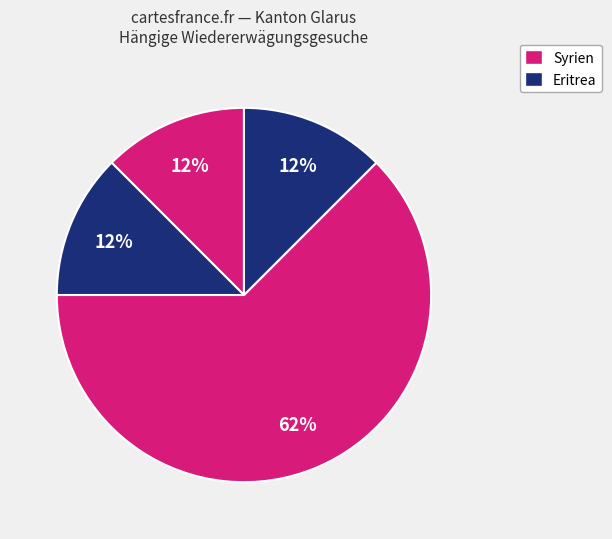

How many slices are in this pie chart?

4